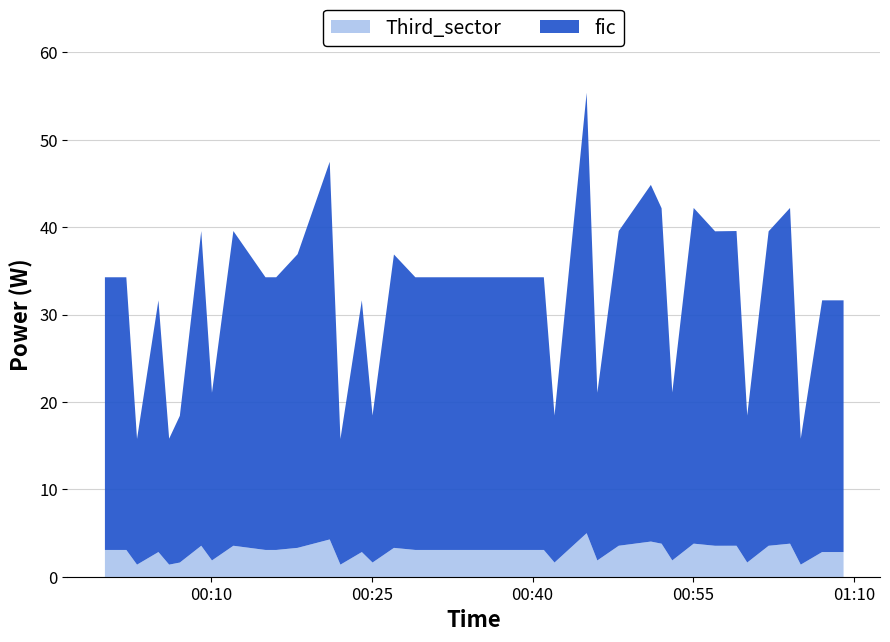

How many lines are shown in the chart?

2